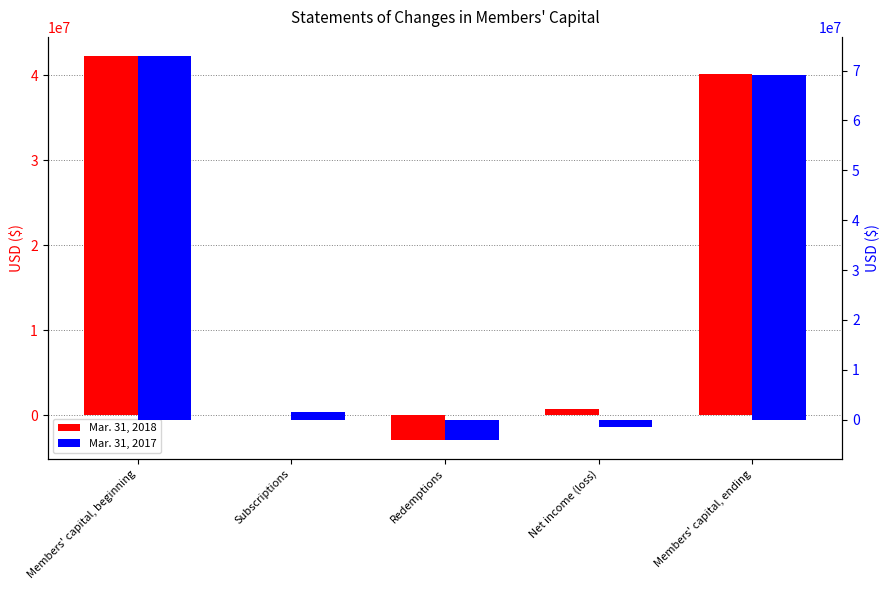

Is it true that Mar. 31, 2017 equals -4024273 at Redemptions?

True